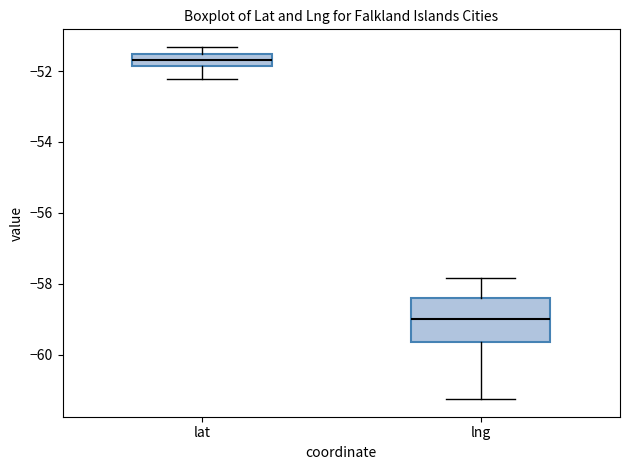

Where is the upper edge of the box for lng on the y-axis? The values are not printed on the chart, so give them approximately, as read against the axis.

-58.4